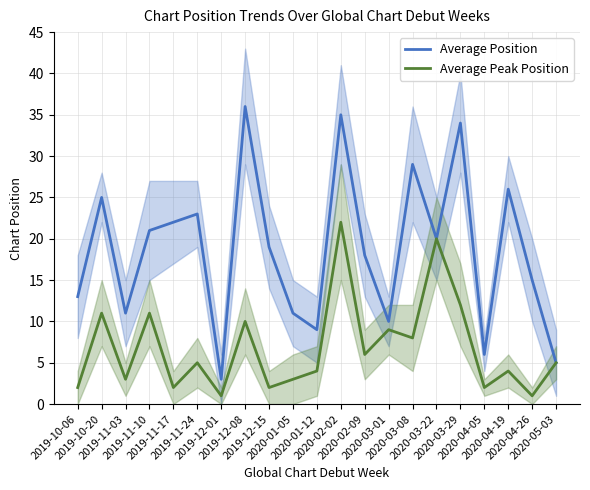

Which category has the lowest value in the Average Peak Position series?

2019-12-01